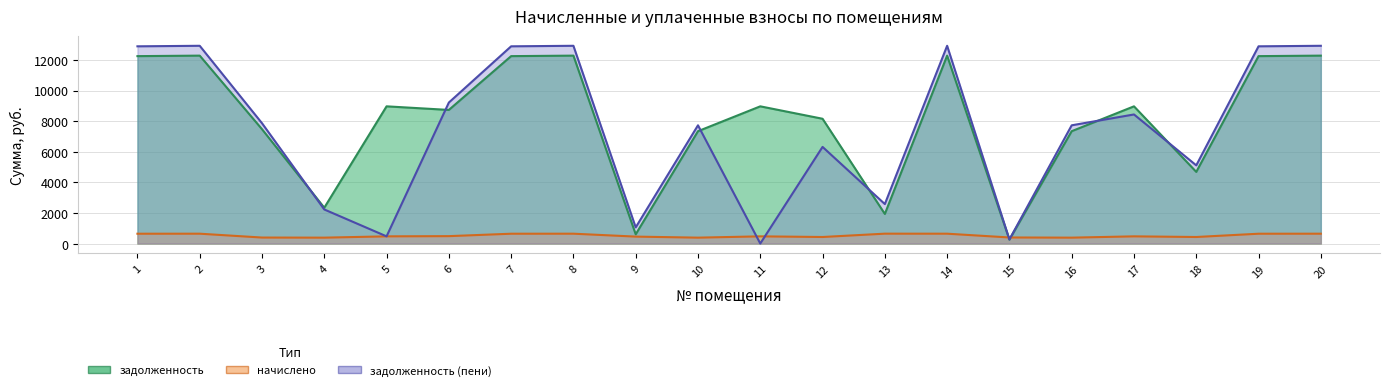

How many lines are shown in the chart?

3